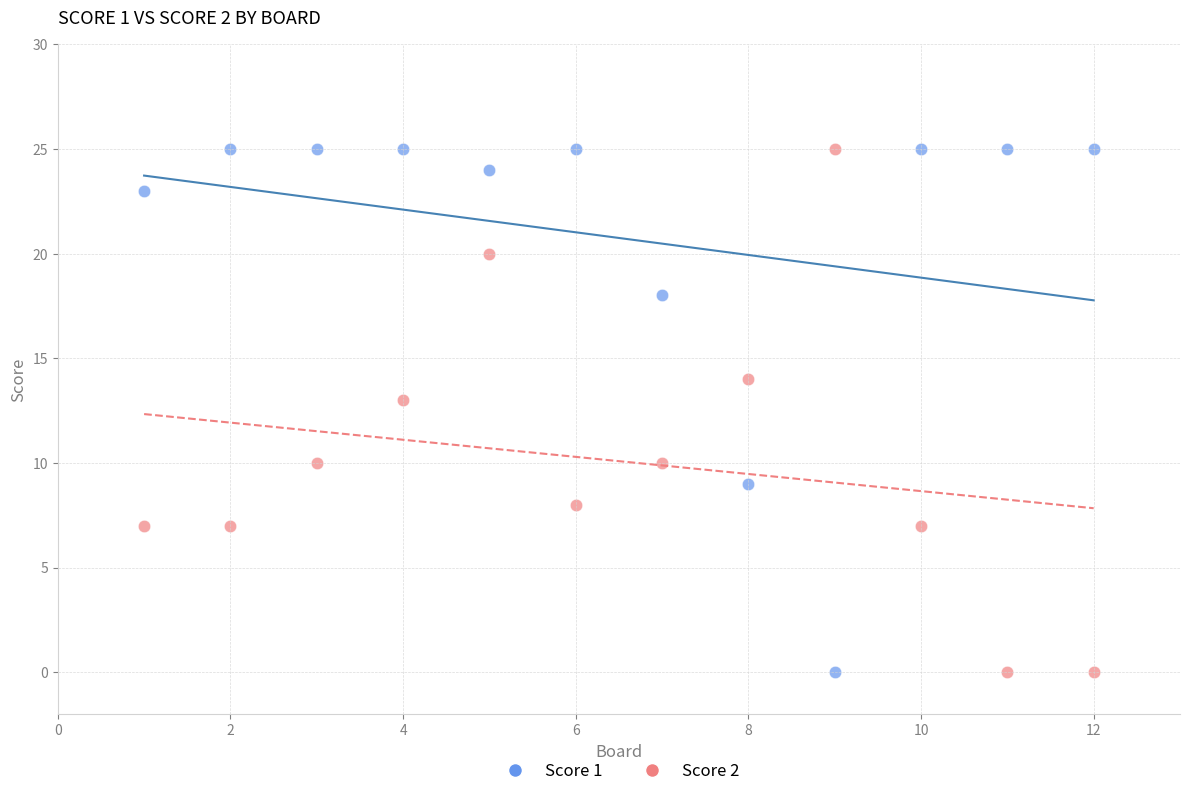

What are all the series names shown in the legend?

Score 1, Score 2